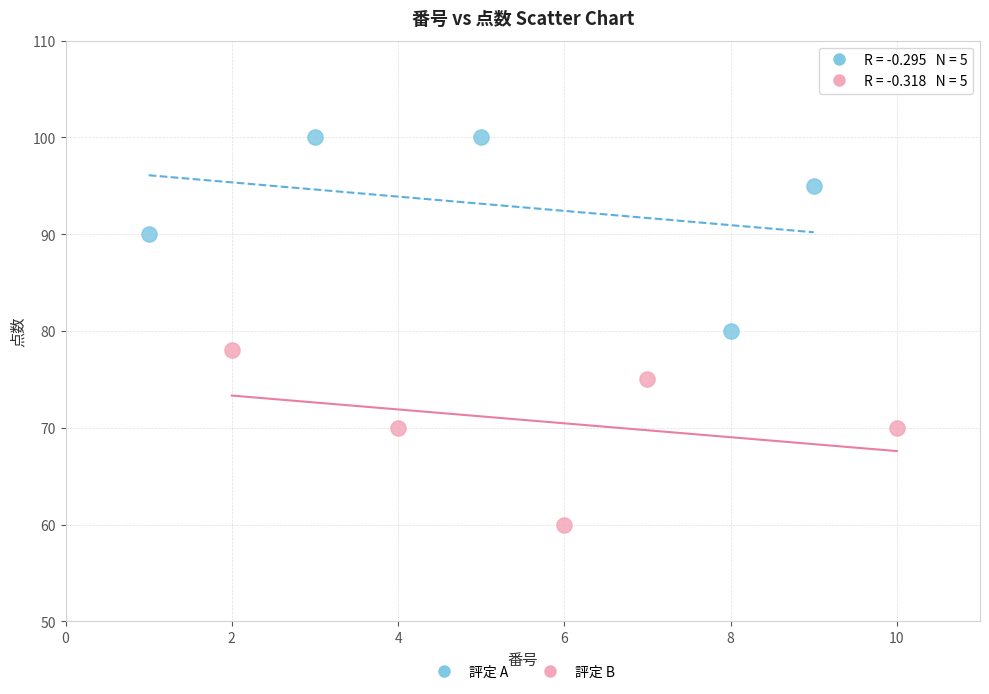

Which series has the widest spread of Y values?

評定 A